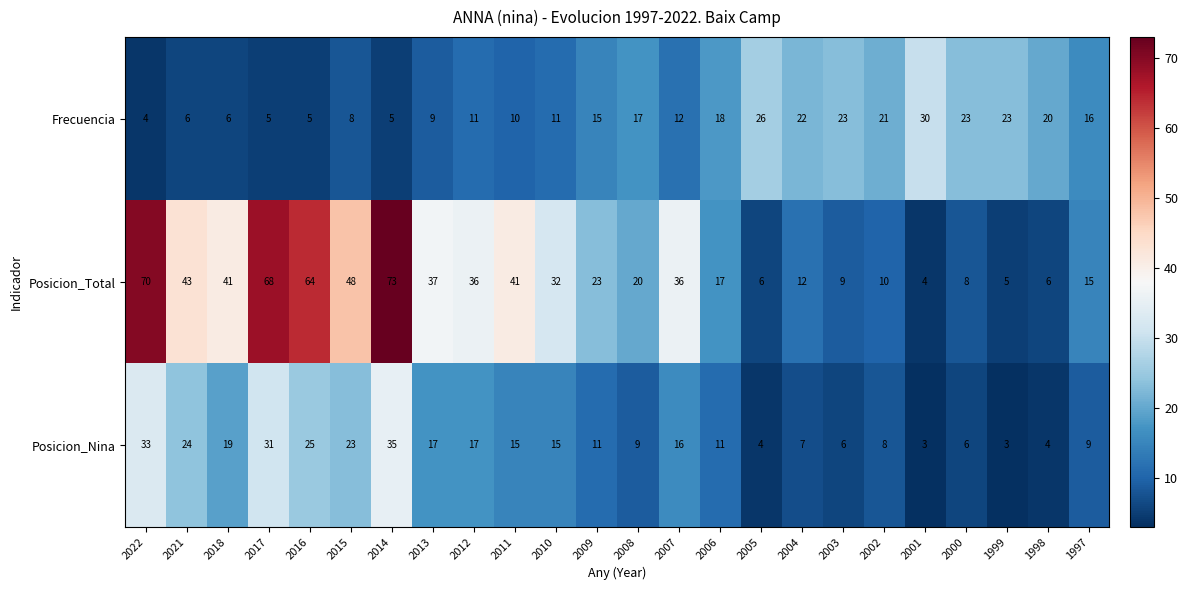

How many categories are shown in the chart?

24